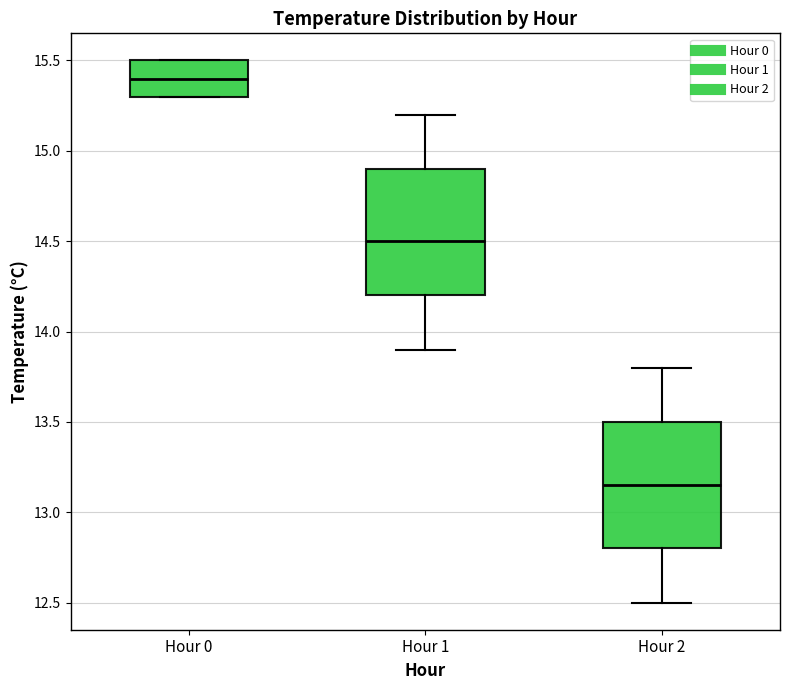

Reading left to right, read every box against the y-axis: the position of its median line, the range the box covers, and the ends of its whiskers. The values are not printed on the chart, so give them approximately, as read against the axis.

Hour 0: median 15.40, box 15.30 to 15.50, whiskers 15.30 to 15.50
Hour 1: median 14.50, box 14.20 to 14.90, whiskers 13.90 to 15.20
Hour 2: median 13.15, box 12.80 to 13.50, whiskers 12.50 to 13.80